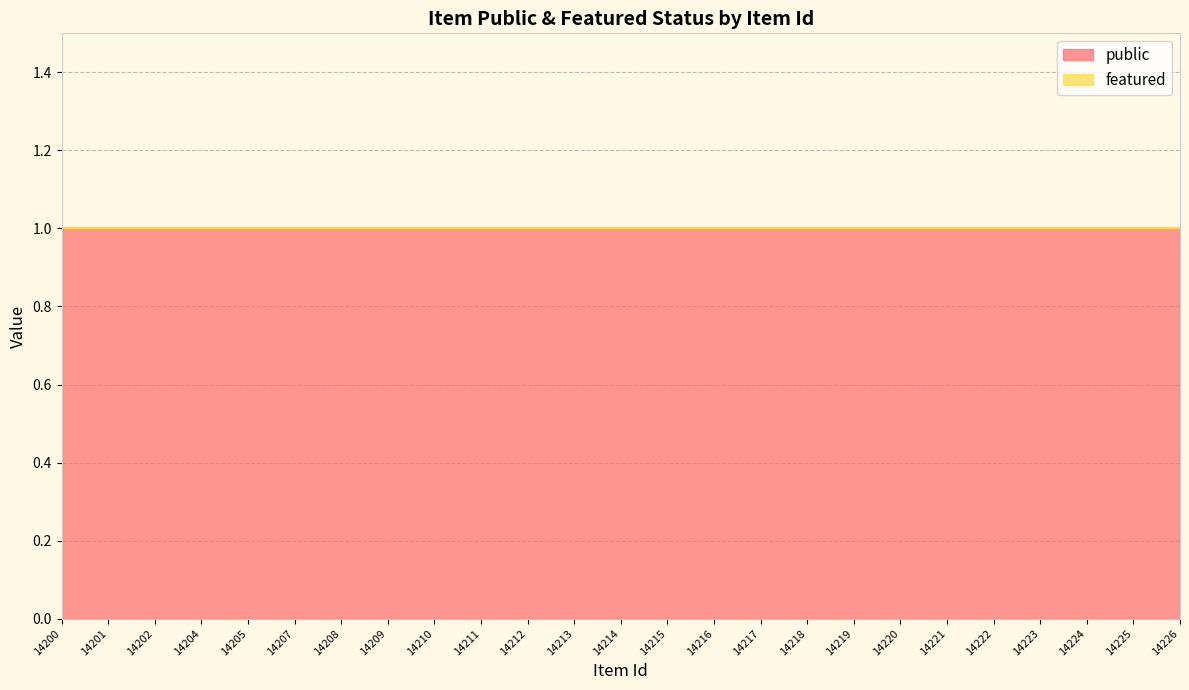

True or false: featured and public cross at least once.

False